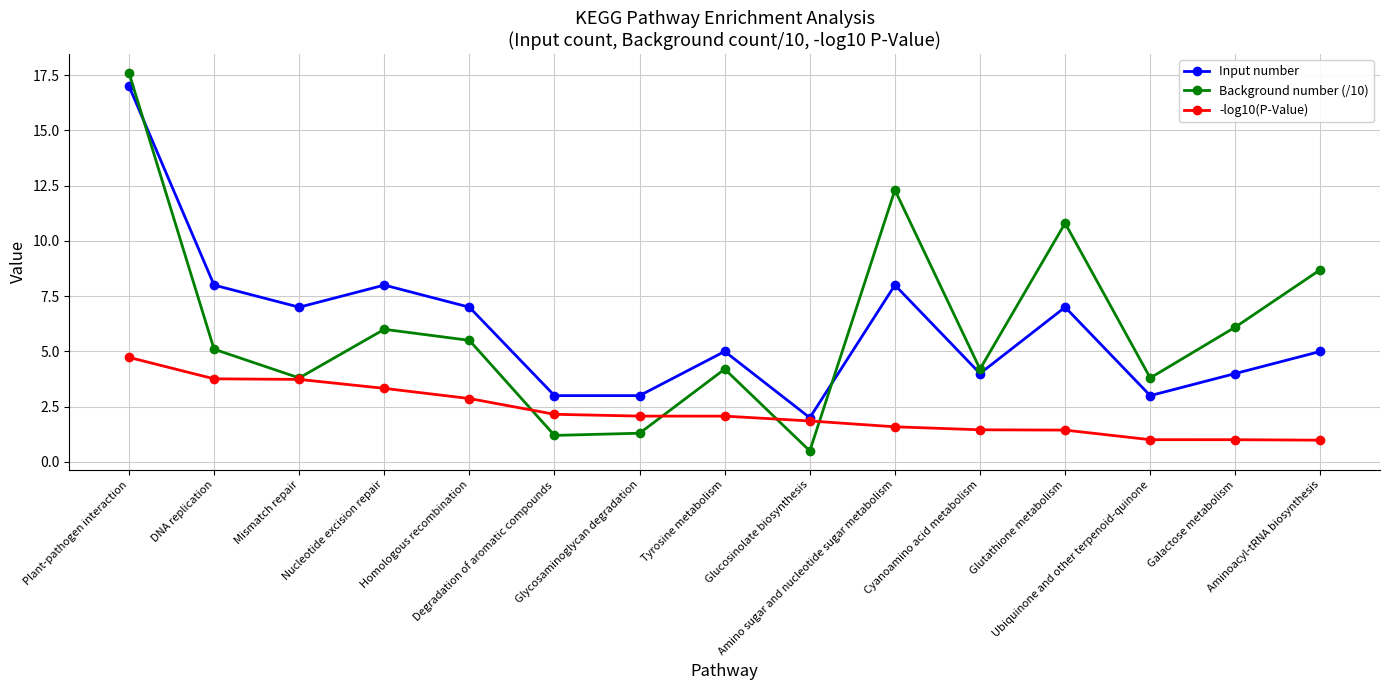

At which category does Background number (/10) reach its first local valley?

Mismatch repair